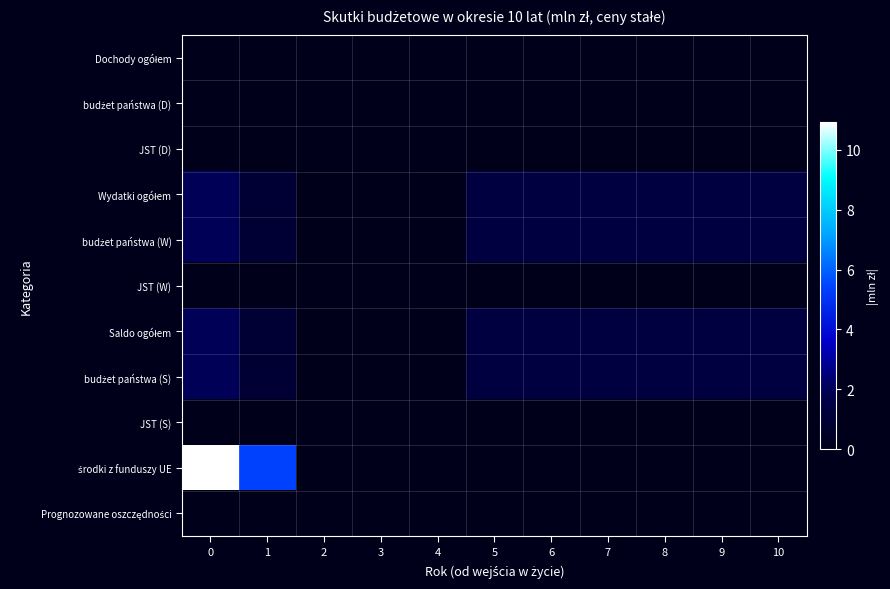

Which series changed the most between 3 and 5?

Wydatki ogółem